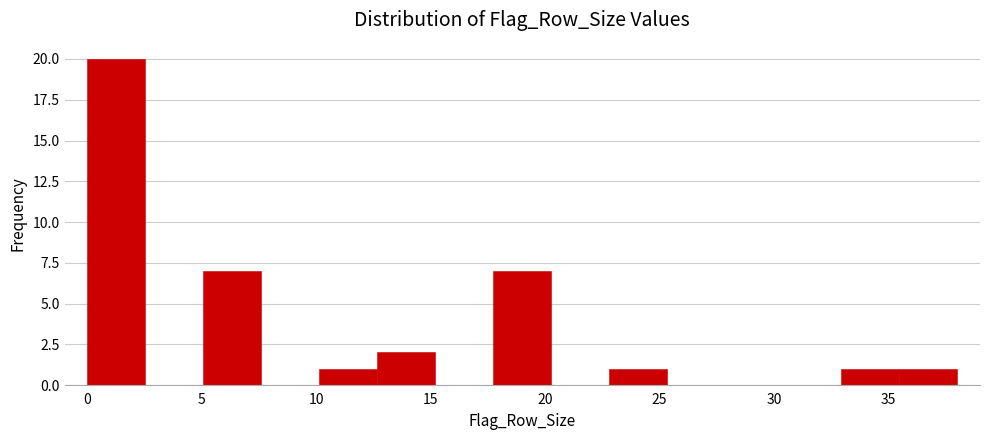

Which range on the x-axis has the tallest bar?

0.0 to 2.5